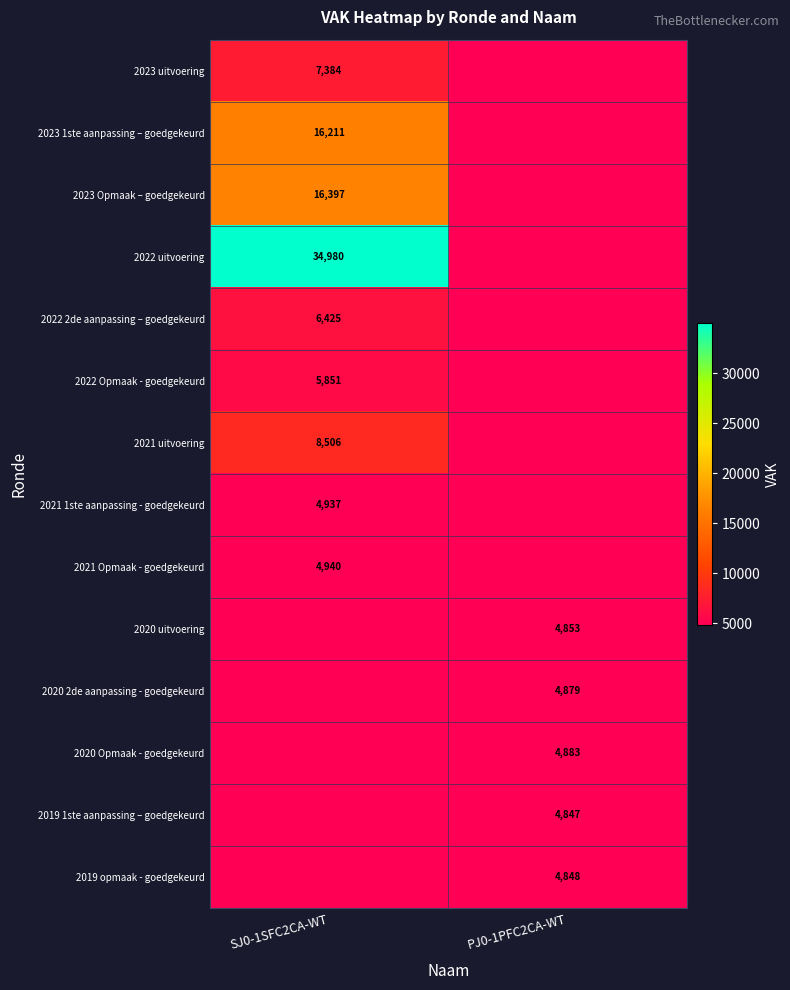

The value of 2023 uitvoering at SJ0-1SFC2CA-WT is 7384. True or false?

True